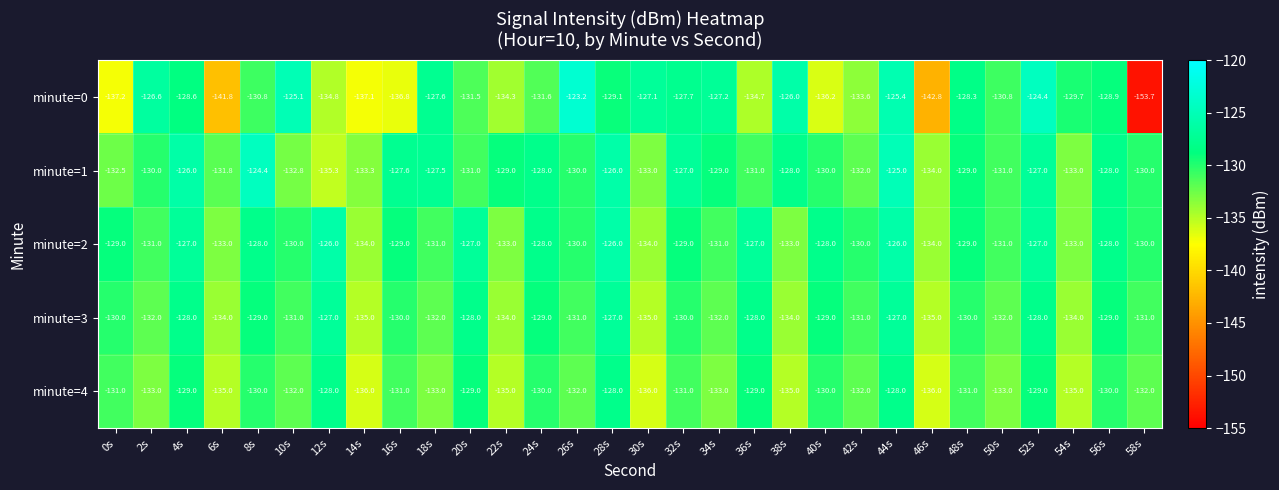

At which label does minute=1 first exceed -130?

4s